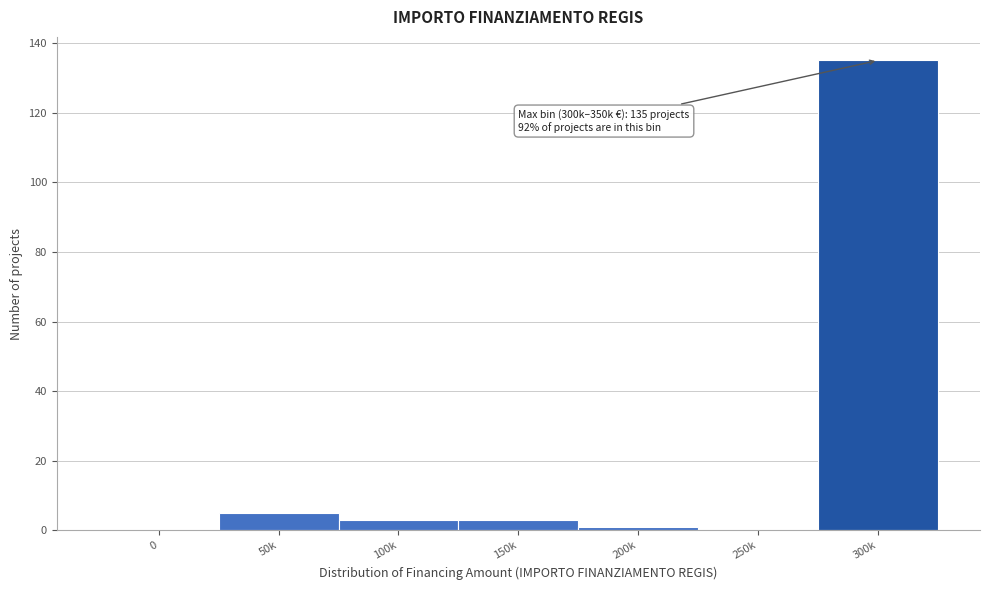

Reading left to right, transcribe all the data shown in this chart.

0=0	50k=5	100k=3	150k=3	200k=1	250k=0	300k=135